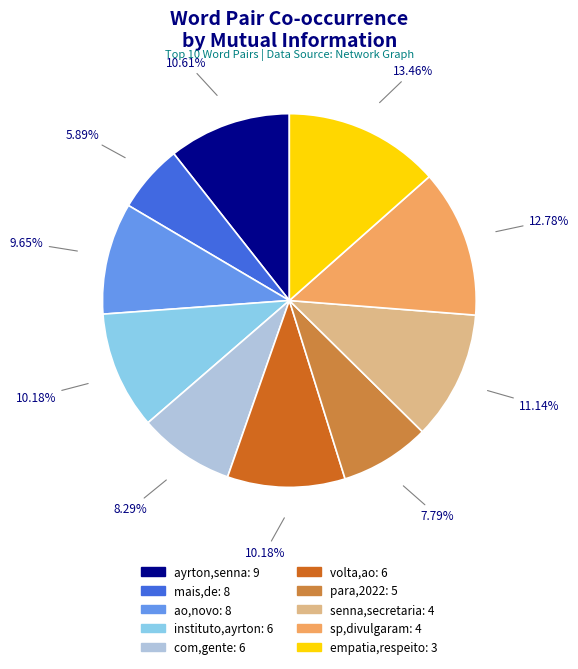

What percentage is the sp,divulgaram slice, to the nearest percent?

13%